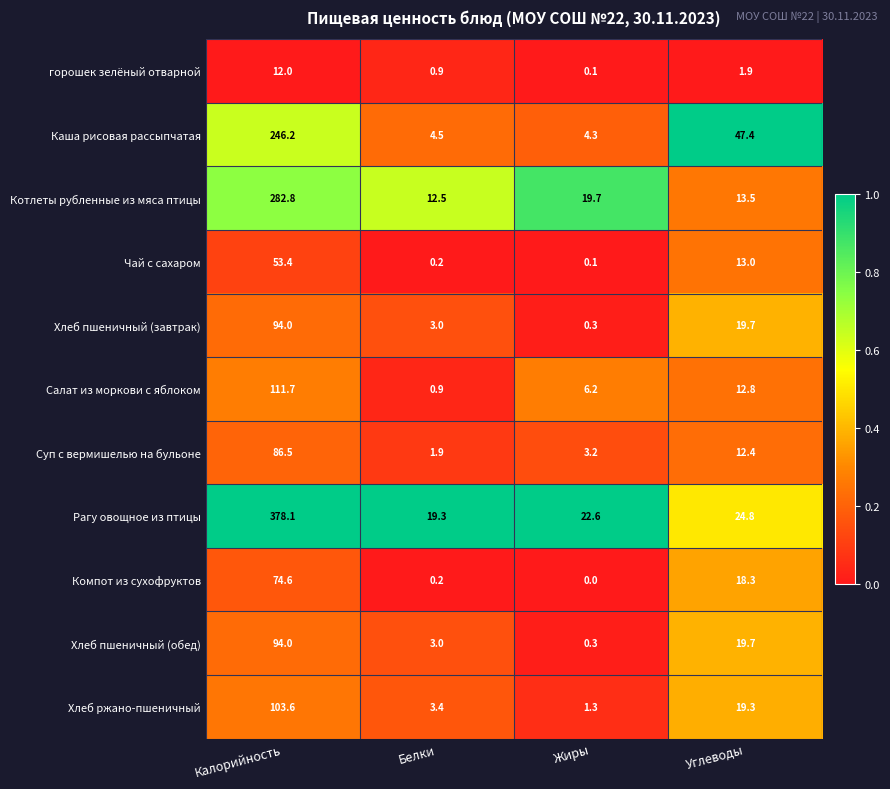

What is the spread (max minus min) of values at Жиры?

22.6